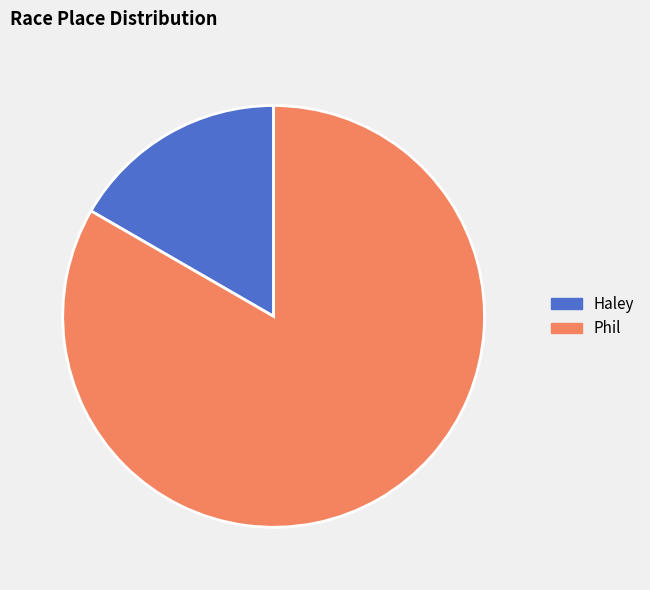

Rank the categories by value from lowest to highest.

Haley, Phil